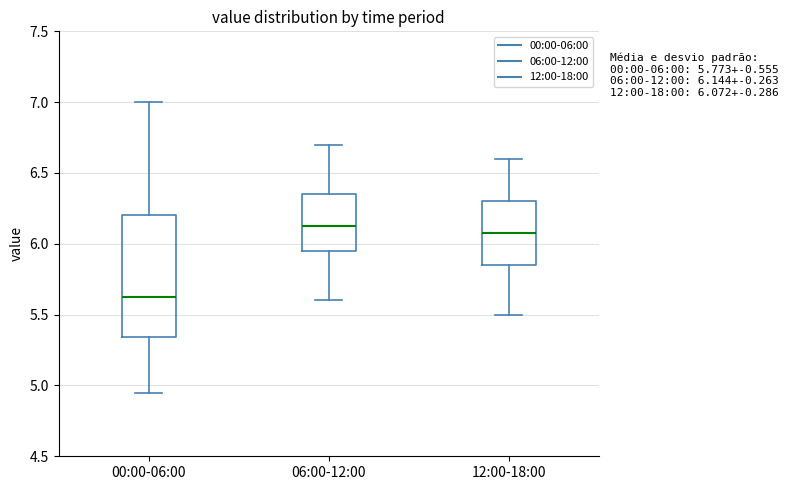

Comparing the boxes themselves (not the whiskers), which one is the tallest?

00:00-06:00